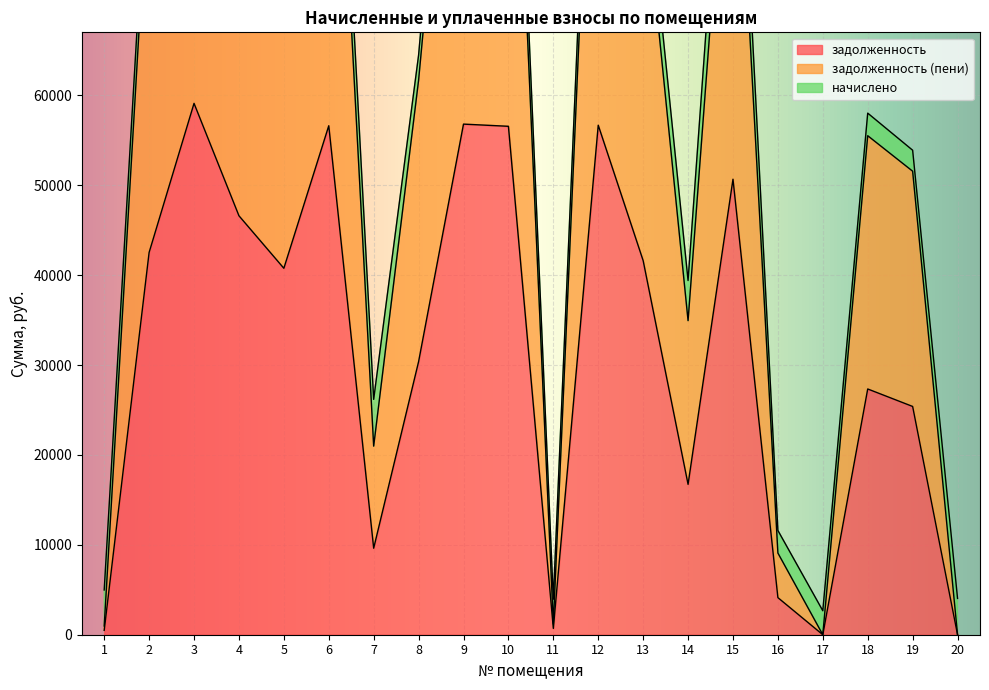

What is the value of the задолженность point at the 2nd from the left?

42529.2